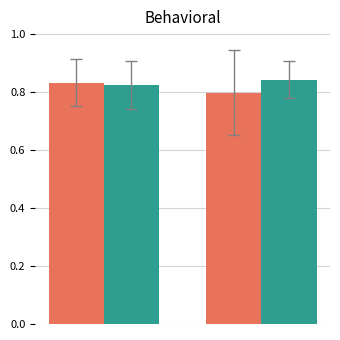

What is the smallest value displayed?

0.8